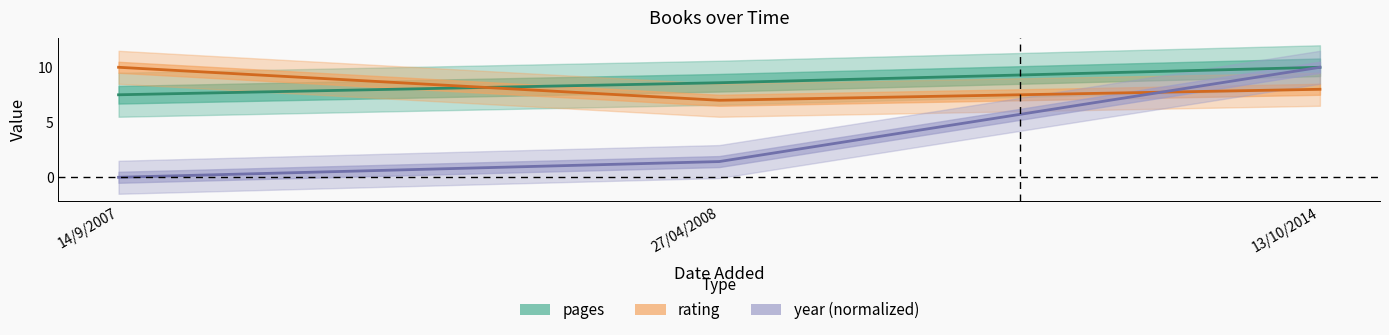

The rating series shows 7.0 at 27/04/2008. True or false?

True